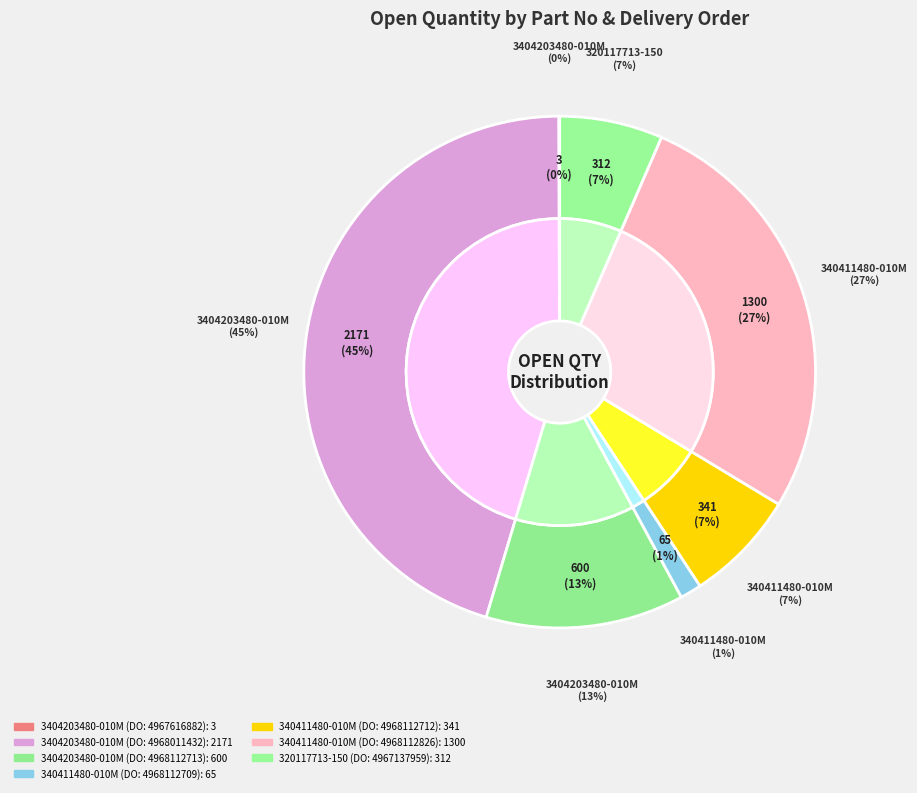

Does 340411480-010M (DO: 4968112826) represent more than half of the total?

No